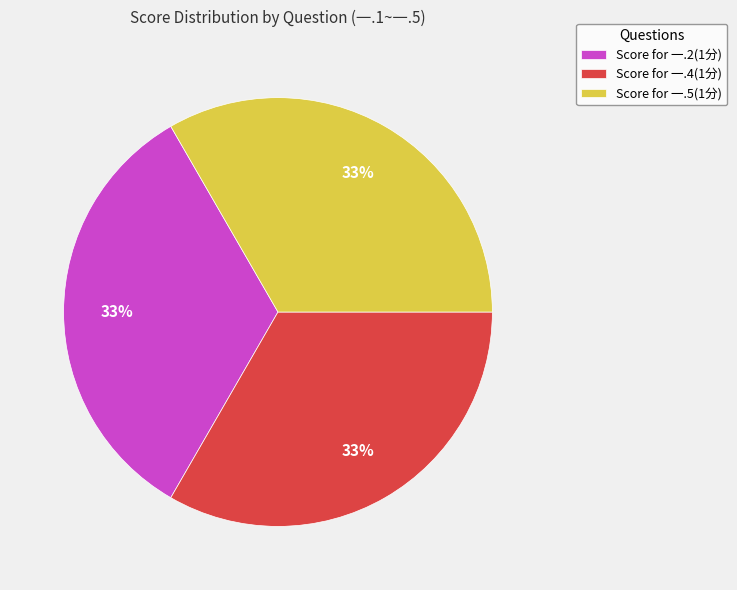

Is the sum of Score for 一.5(1分) and Score for 一.4(1分) greater than half?

Yes